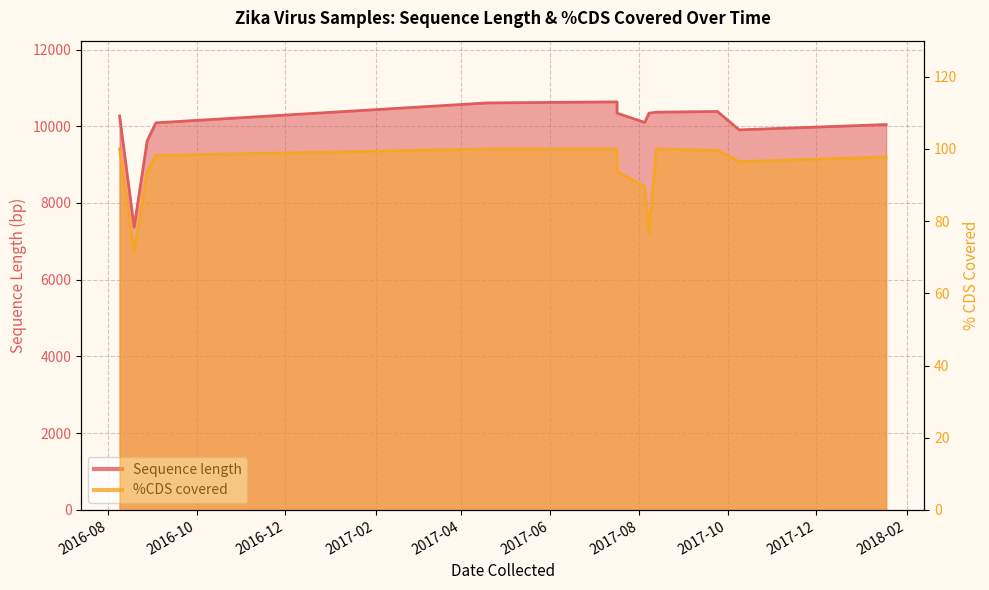

At cds_covered, list the series in order from largest to smallest.

sequence_length, cds_covered